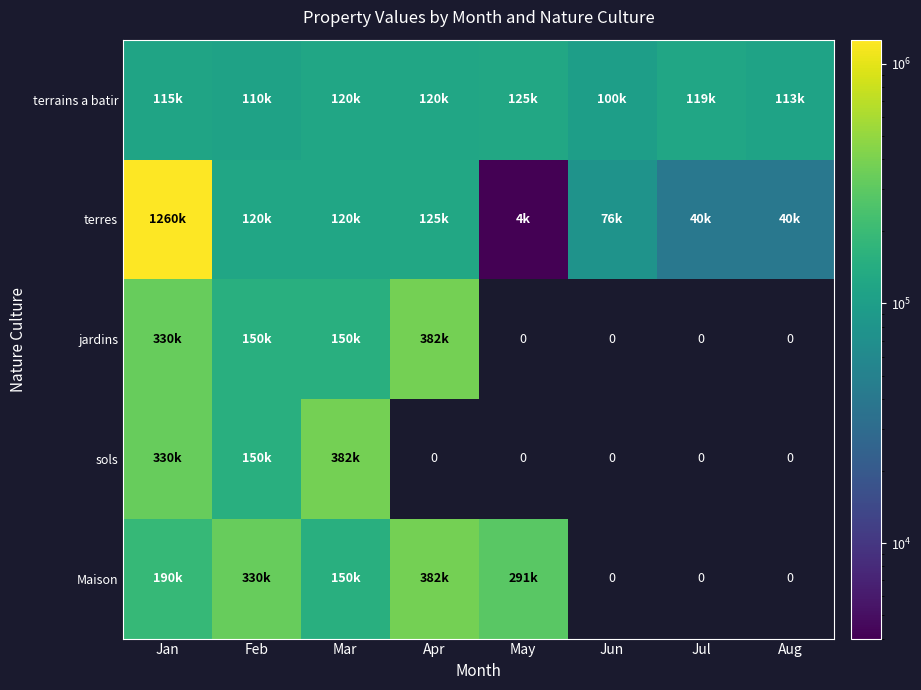

Between Apr and May, which is larger?

May